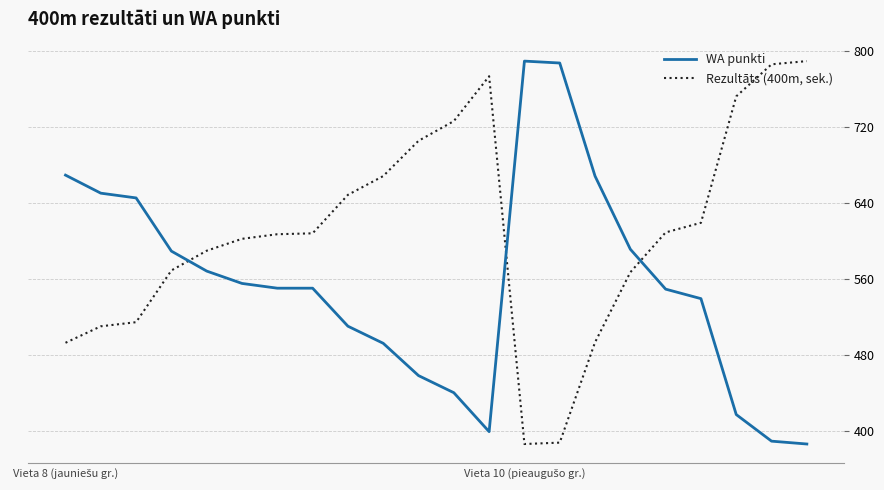

What is the lowest value of the WA punkti series?

386.0